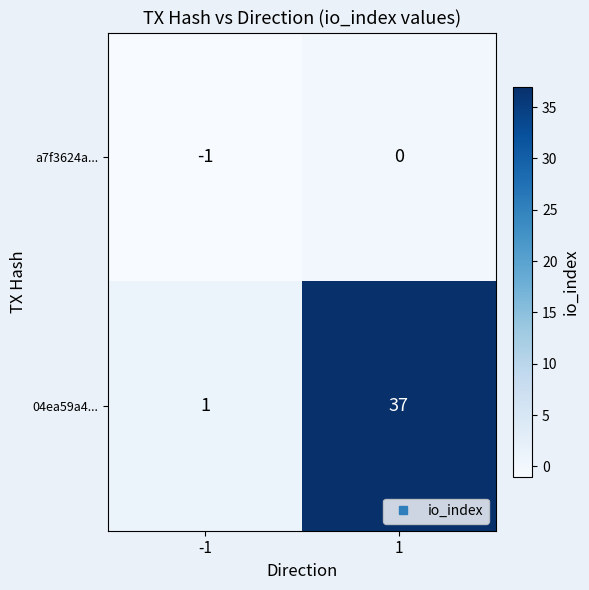

Reading left to right, transcribe all the data shown in this chart.

a7f3624a...: -1	0
04ea59a4...: 1	37